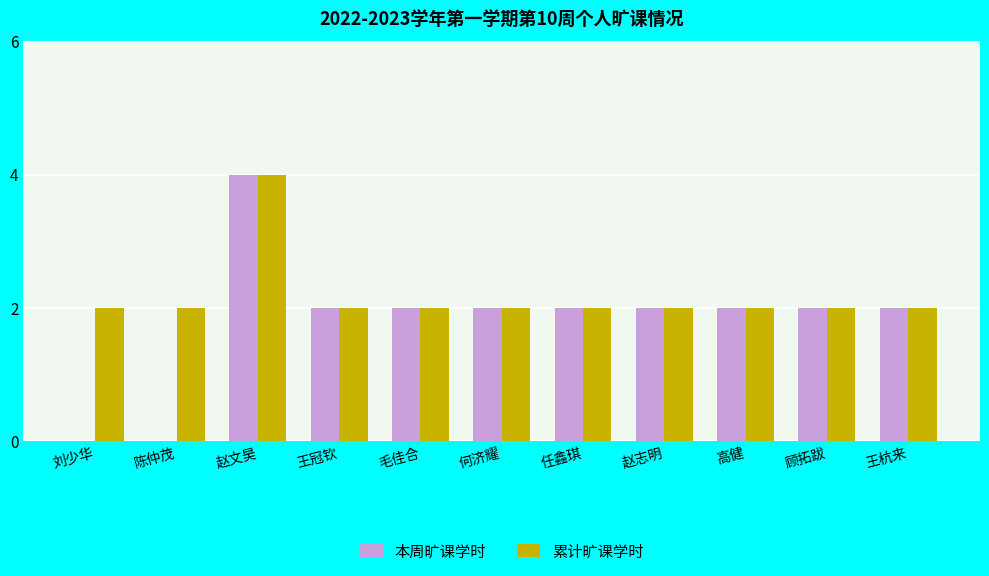

Which series has the largest total across all categories?

累计旷课学时